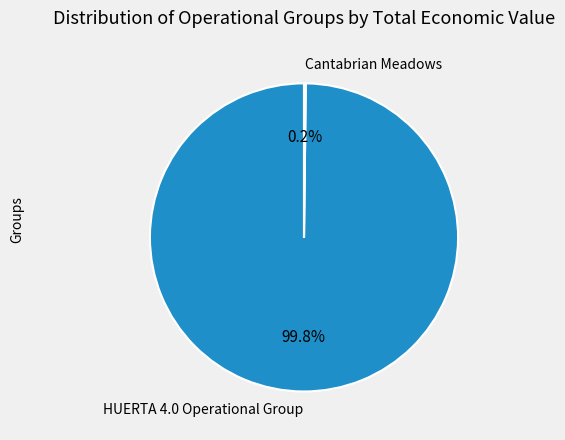

To the nearest percent, what is the difference between the largest and smallest slice percentages?

100%